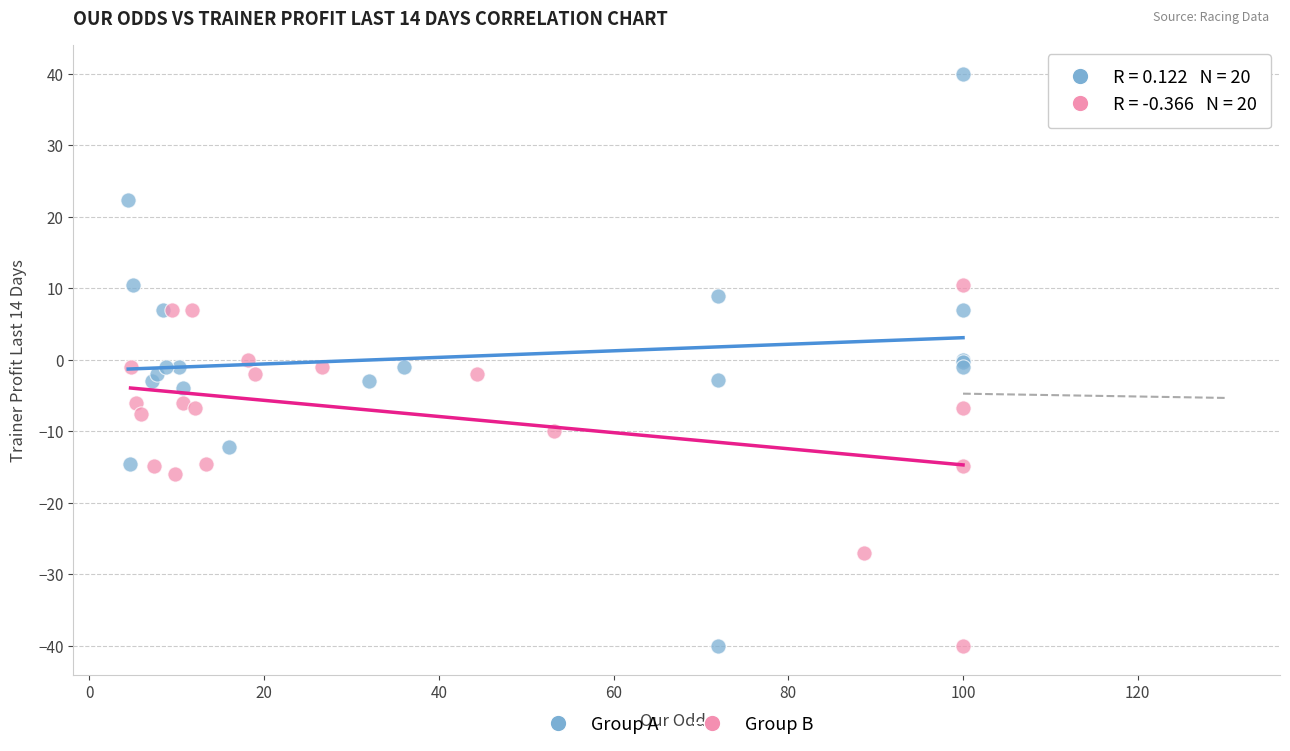

Which series reaches the maximum Y coordinate?

Group A